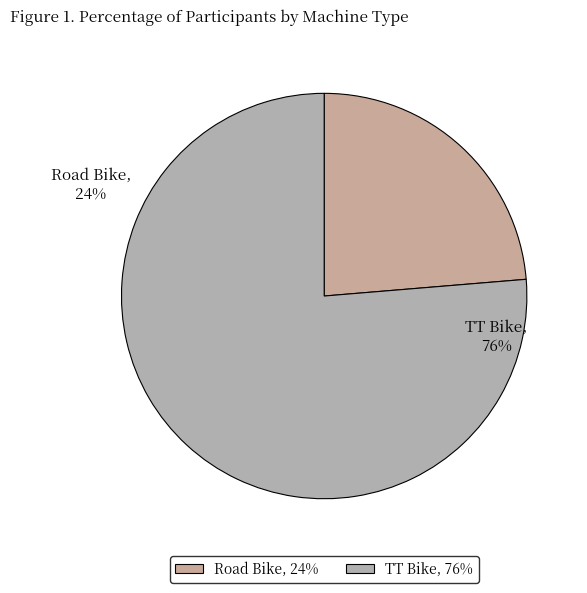

Which slice is the smallest?

Road Bike